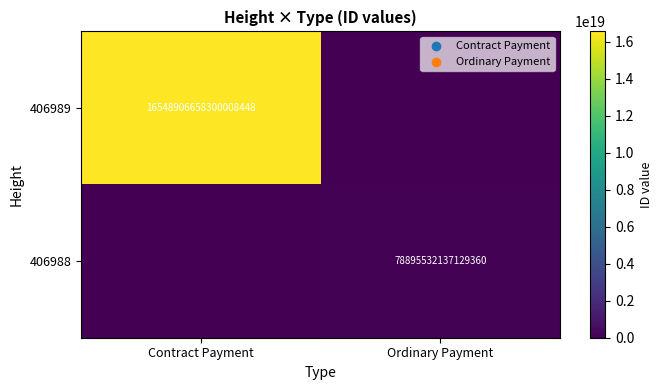

True or false: 406989 has a value of 24988148211731677184 at Contract Payment.

False